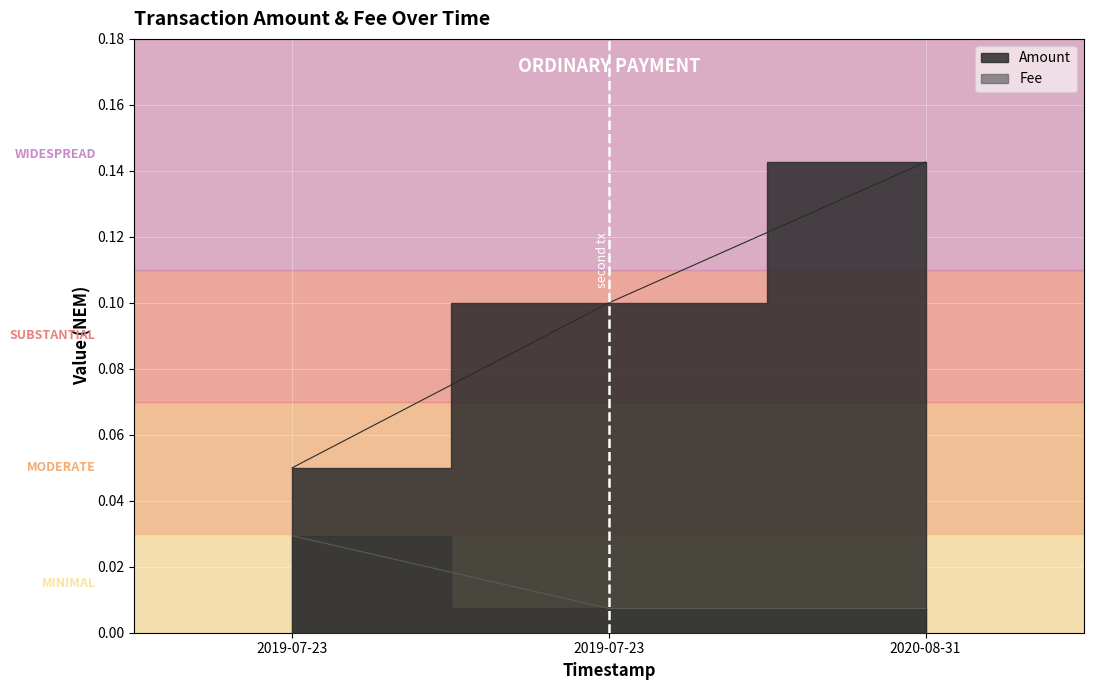

Is it true that Amount equals 0.1 at 2019-07-23?

True